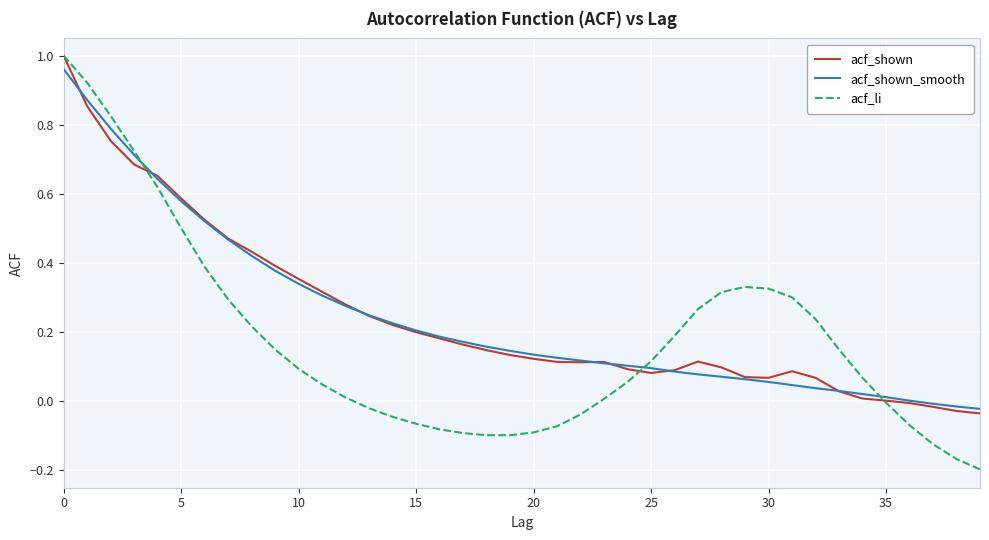

Which series has the widest spread of values?

acf_li